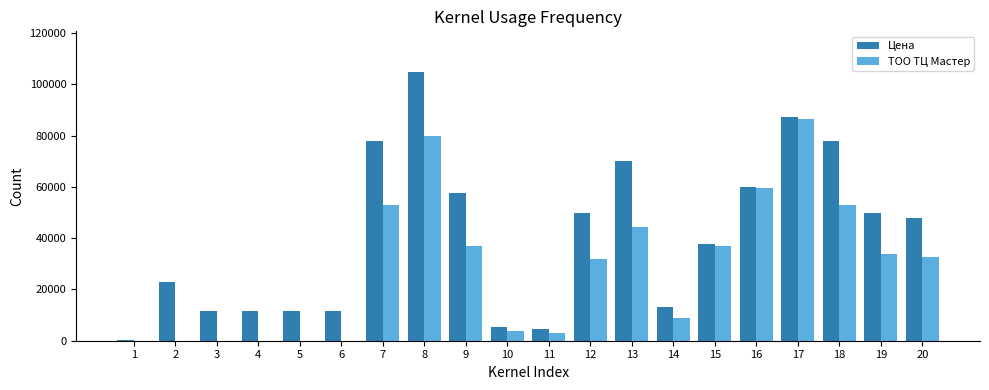

True or false: ТОО ТЦ Мастер has a value of 0 at 1.

True